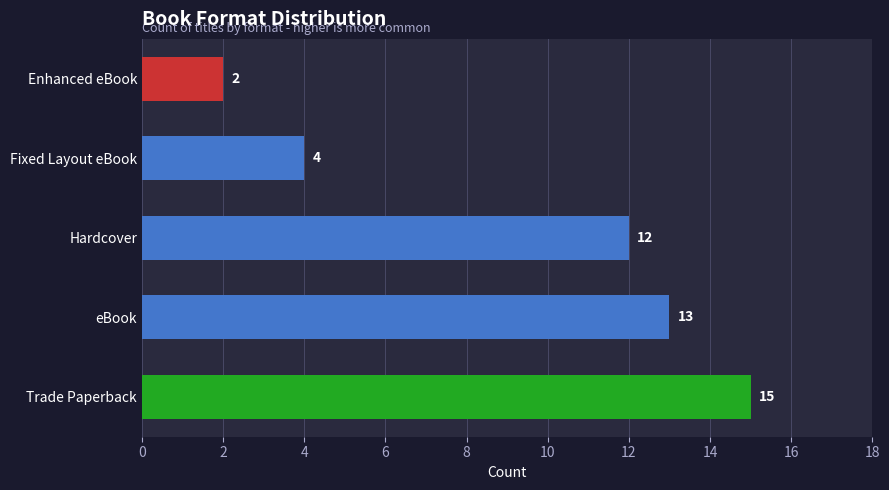

What is the difference between the second highest and minimum values?

11